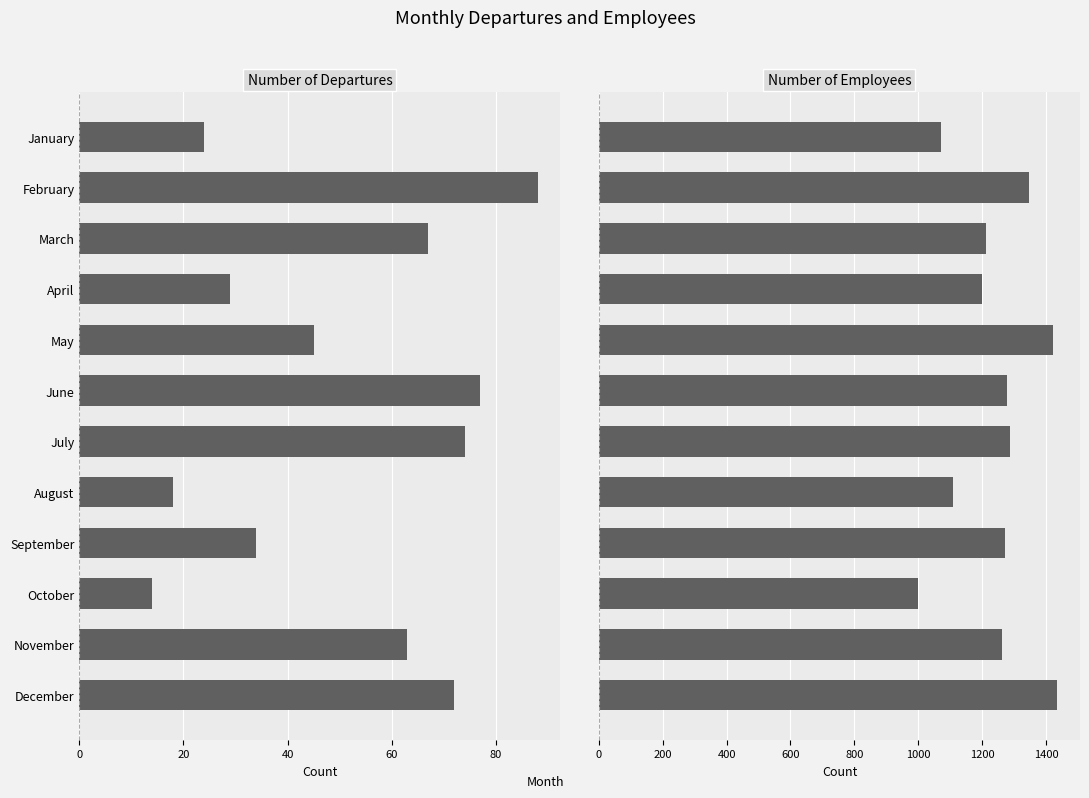

Which series has the largest total across all categories?

Number of Employees